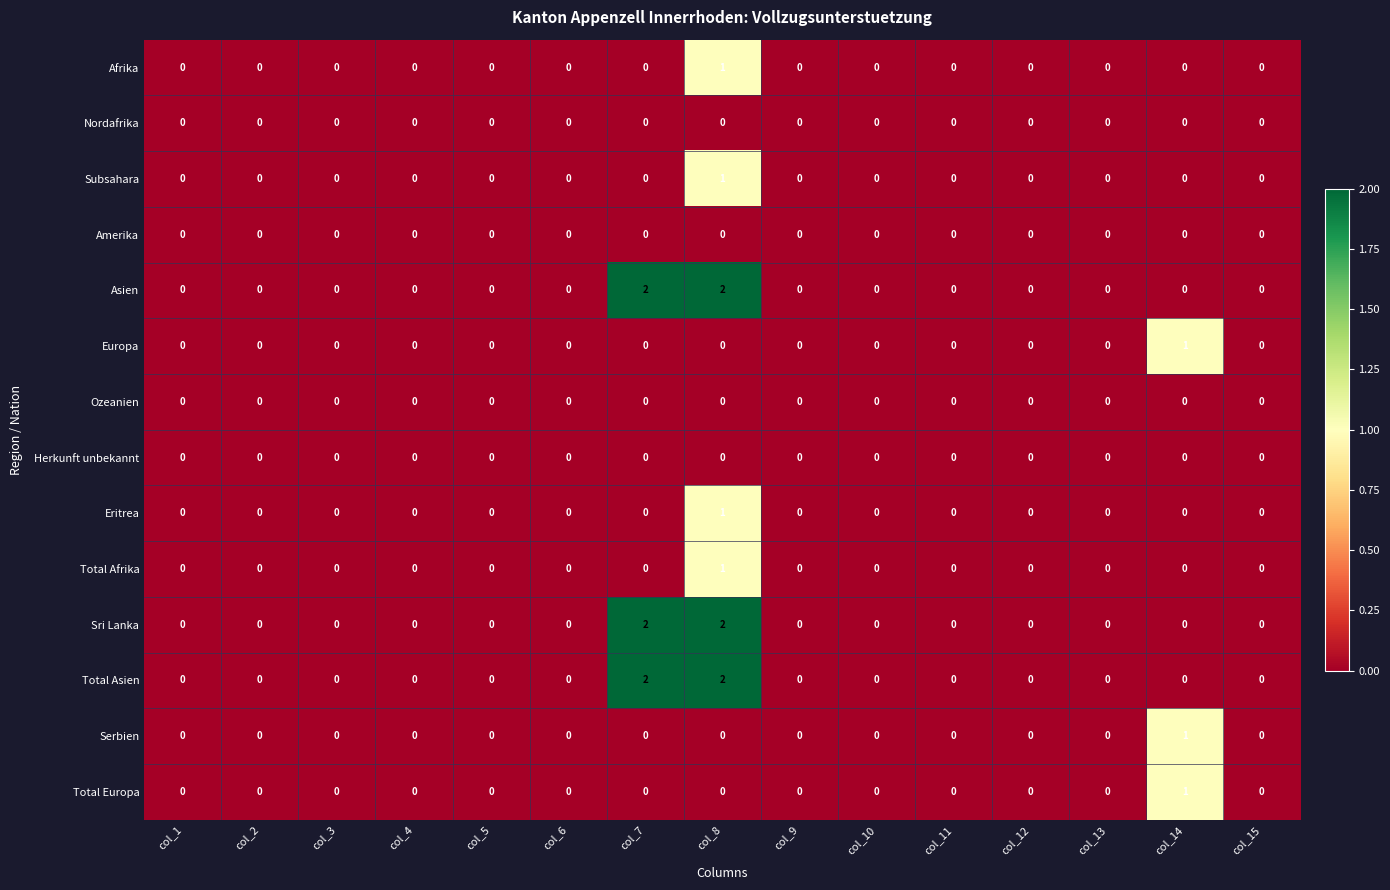

At which category is the sum across all series the highest?

col_8